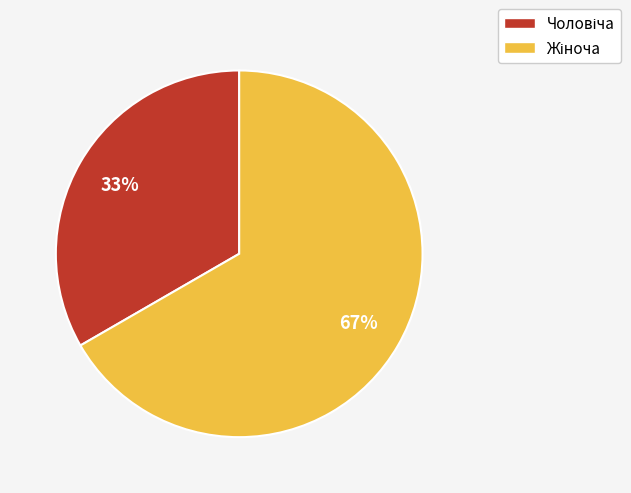

Does any single category account for the majority?

Yes